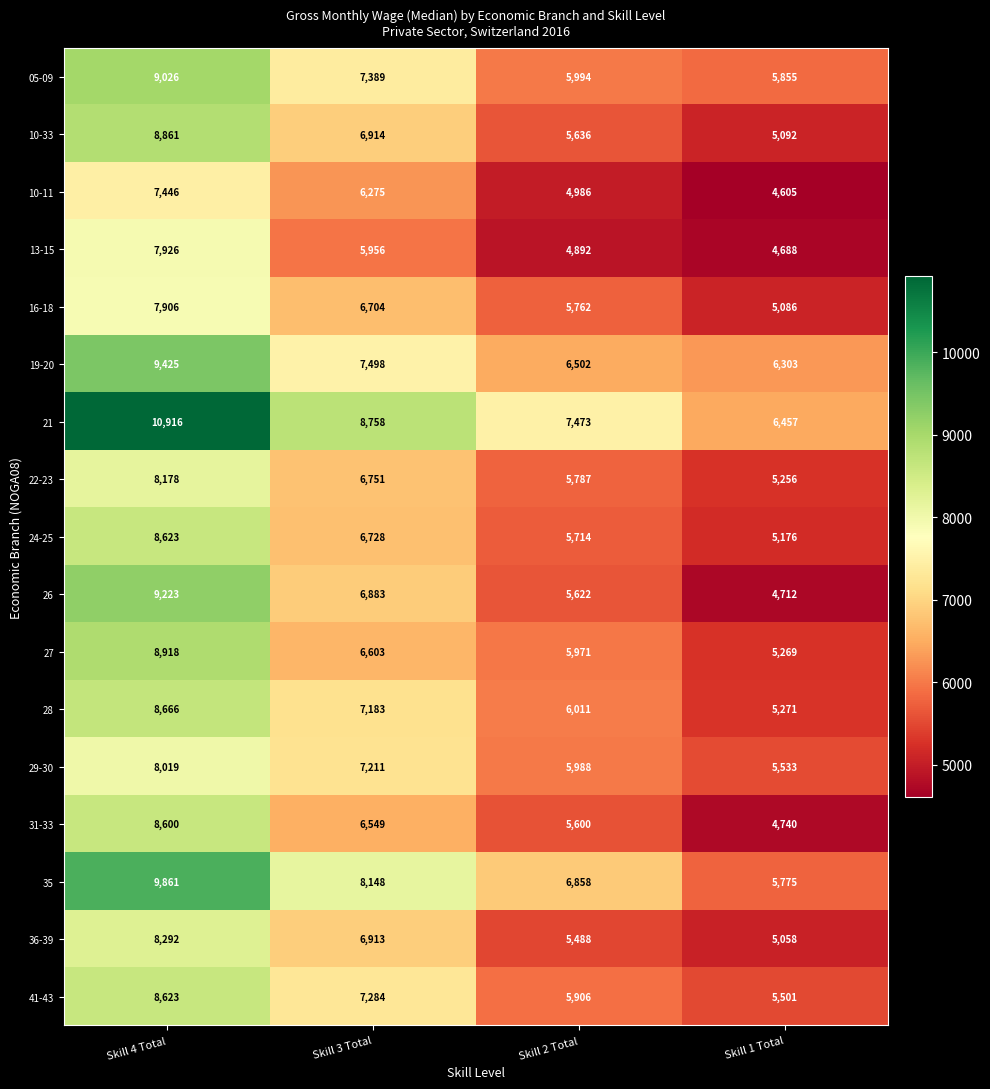

At Skill 1 Total, list the series in order from smallest to largest.

10-11, 13-15, 26, 31-33, 36-39, 16-18, 10-33, 24-25, 22-23, 27, 28, 41-43, 29-30, 35, 05-09, 19-20, 21